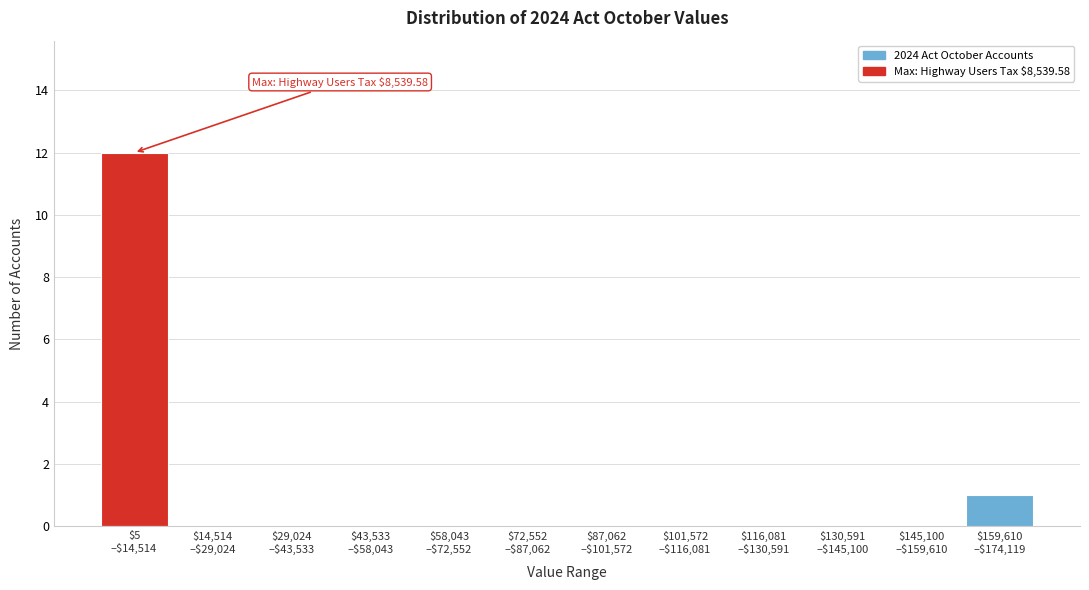

What is the sum of all values?

13